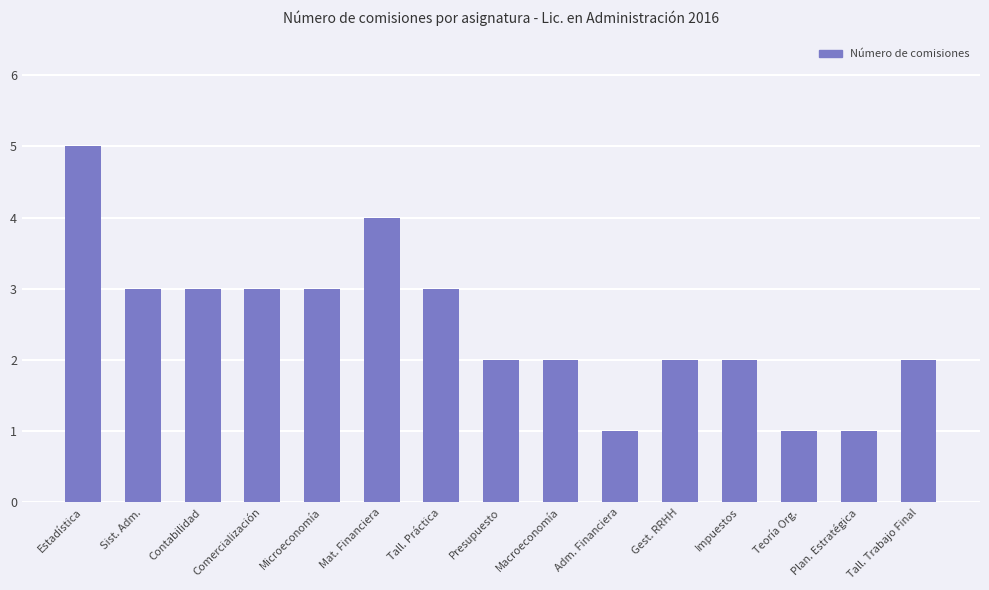

Which category has the highest value across all series?

Estadística